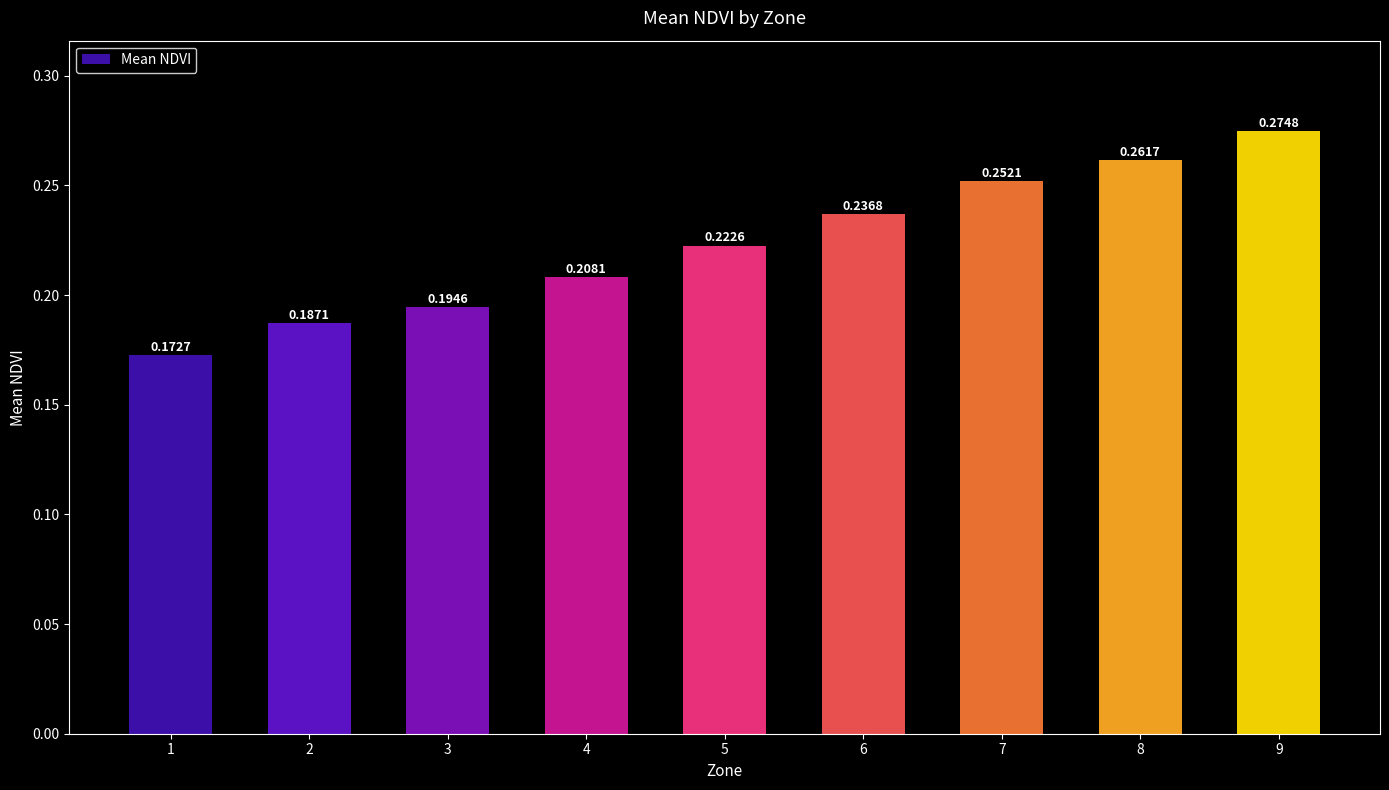

What is the sum of all values?

2.0